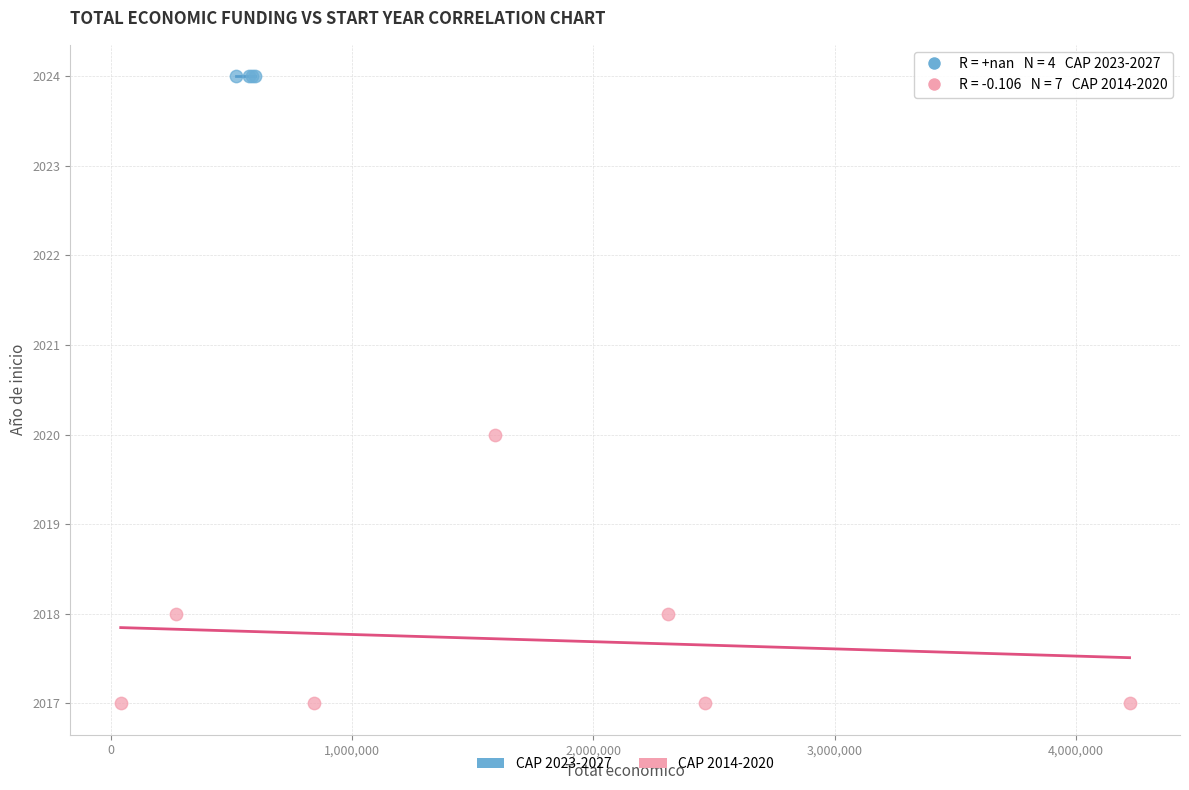

Which series contains the highest Y value?

CAP 2023-2027